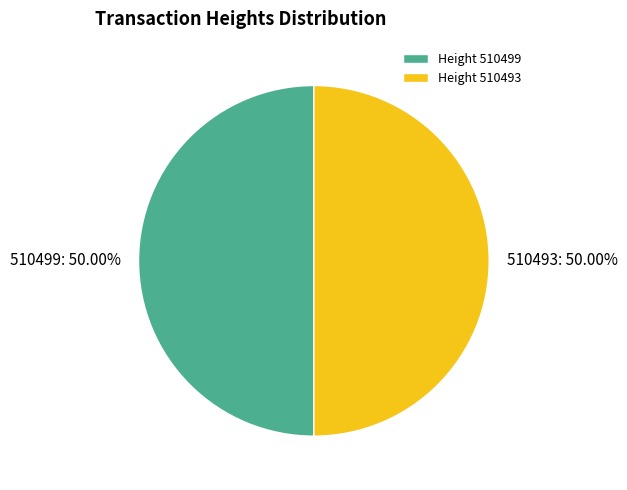

What is the ratio of the value at 510499 to the value at 510493?

1.0